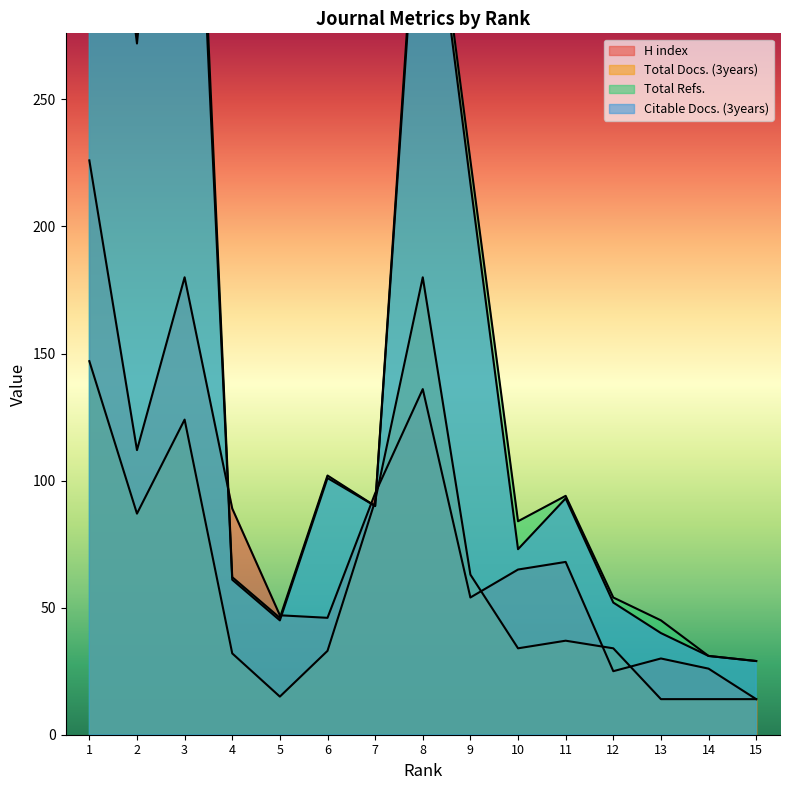

Which series has the largest total across all categories?

Total Refs.